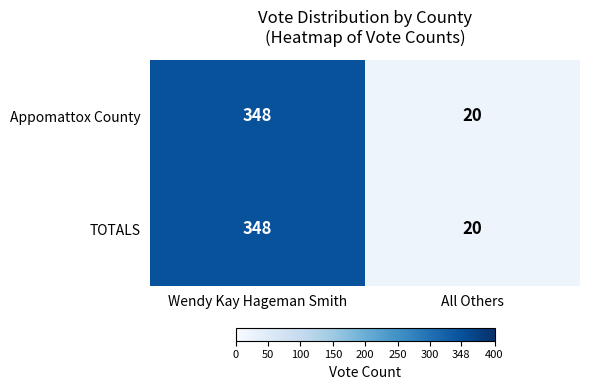

The value of Appomattox County at Wendy Kay Hageman Smith is 236. True or false?

False